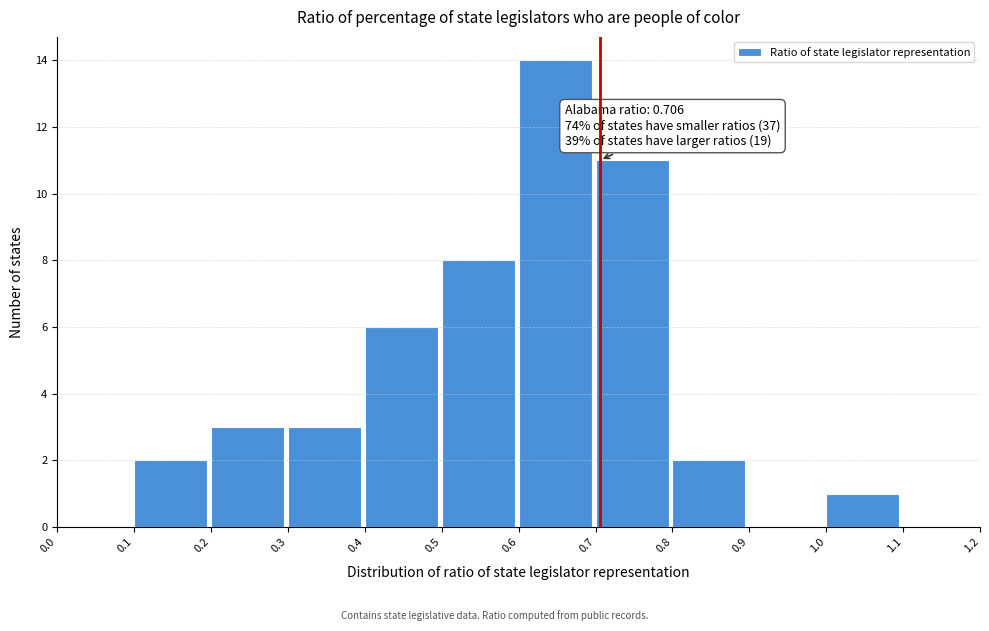

Over which range of the x-axis is the bar tallest?

0.6 to 0.7